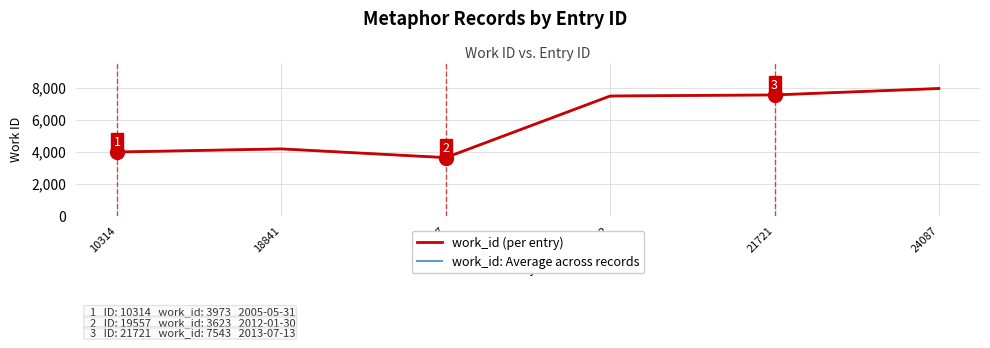

What is the average value?

5788